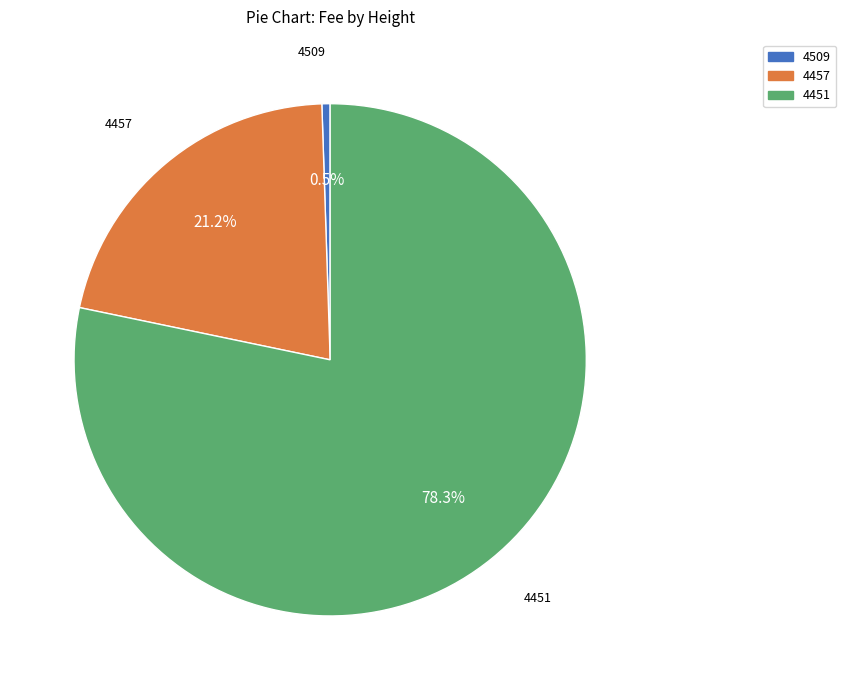

Is there any slice that represents more than half of the pie?

Yes